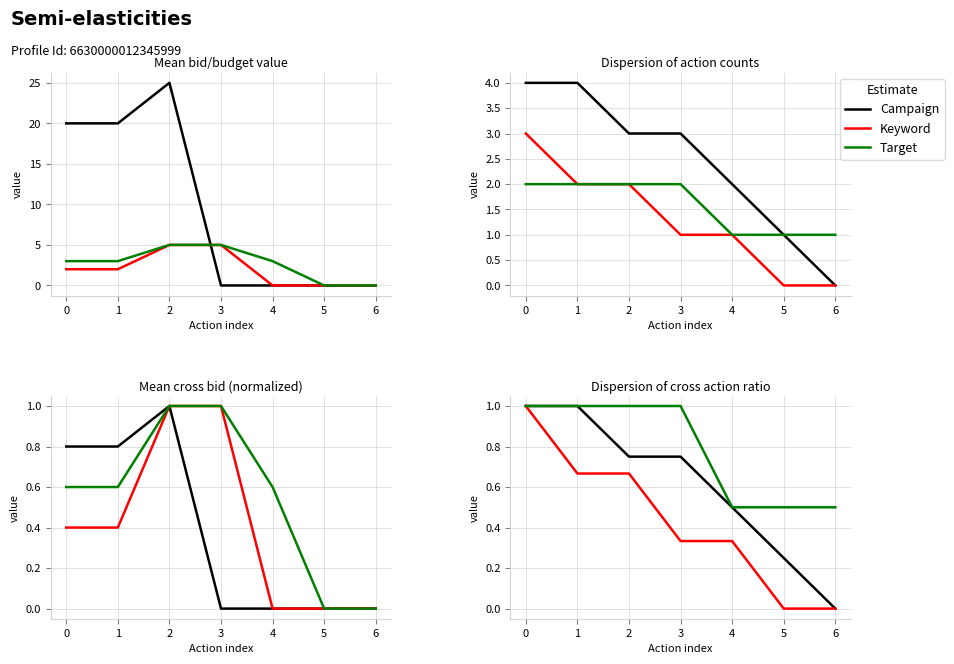

Which series has the largest total across all categories?

Target